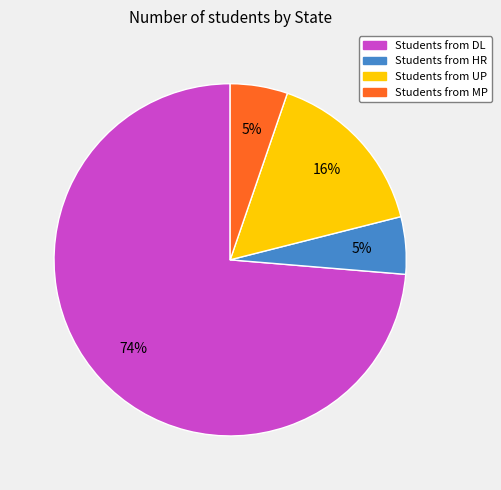

Is there a majority slice in this chart?

Yes